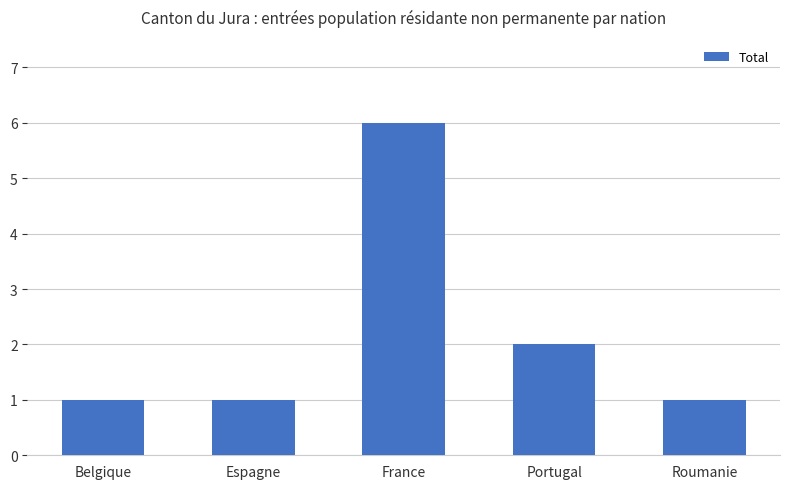

What is the minimum value shown in the chart?

1